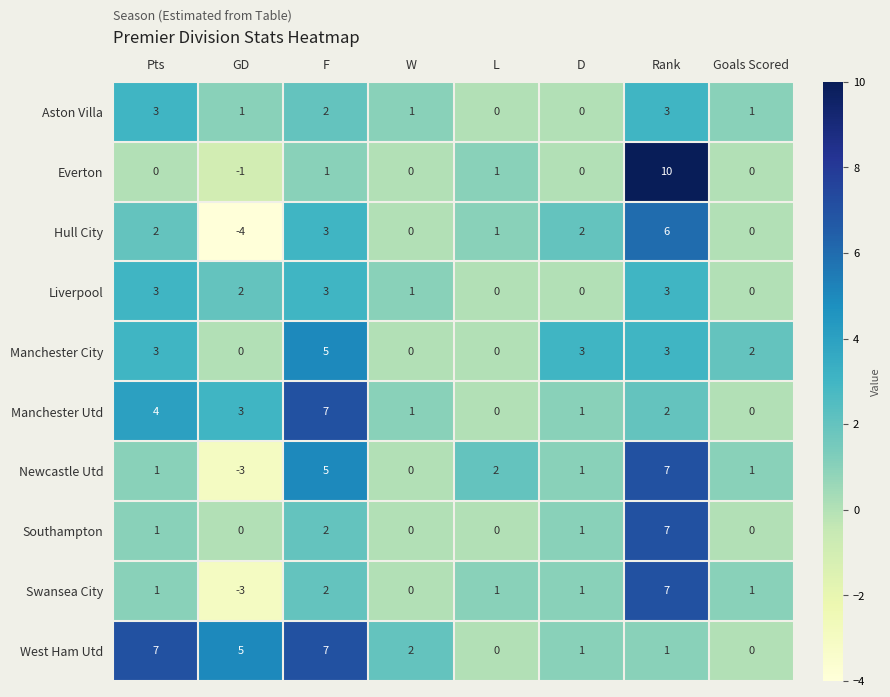

How many values in Hull City are below zero?

1